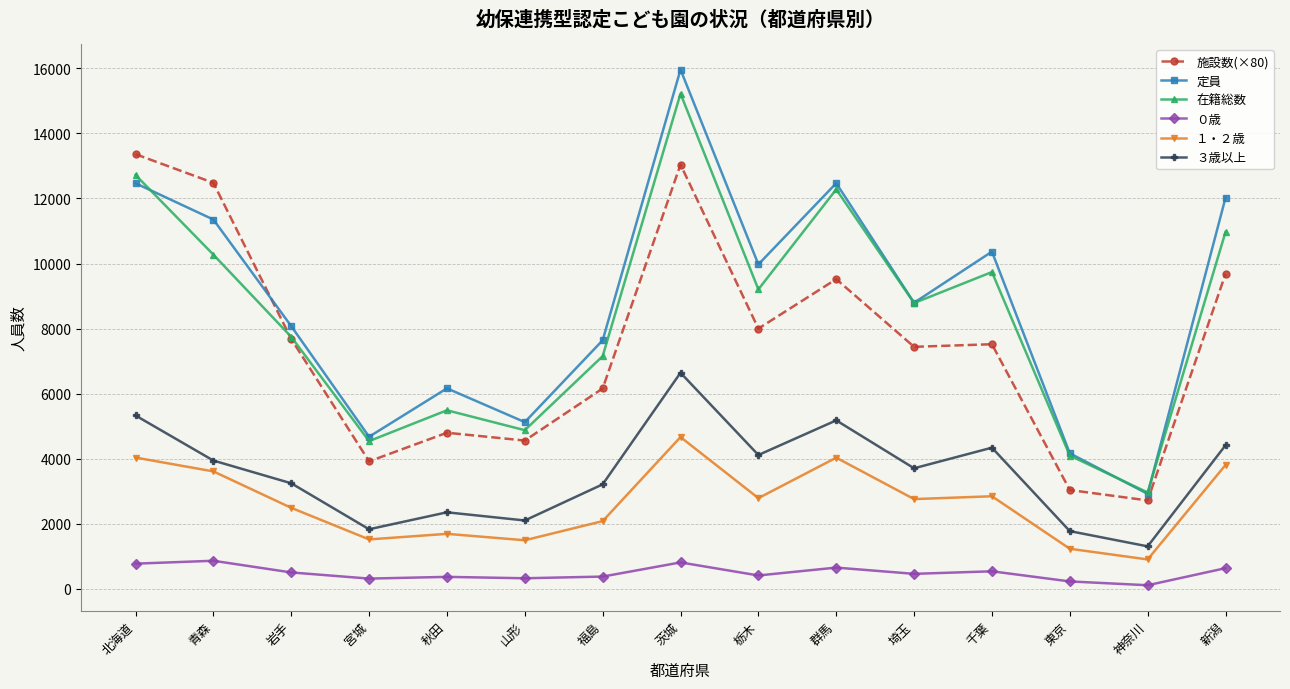

Where do 定員 and 在籍総数 first cross each other?

北海道 and 青森